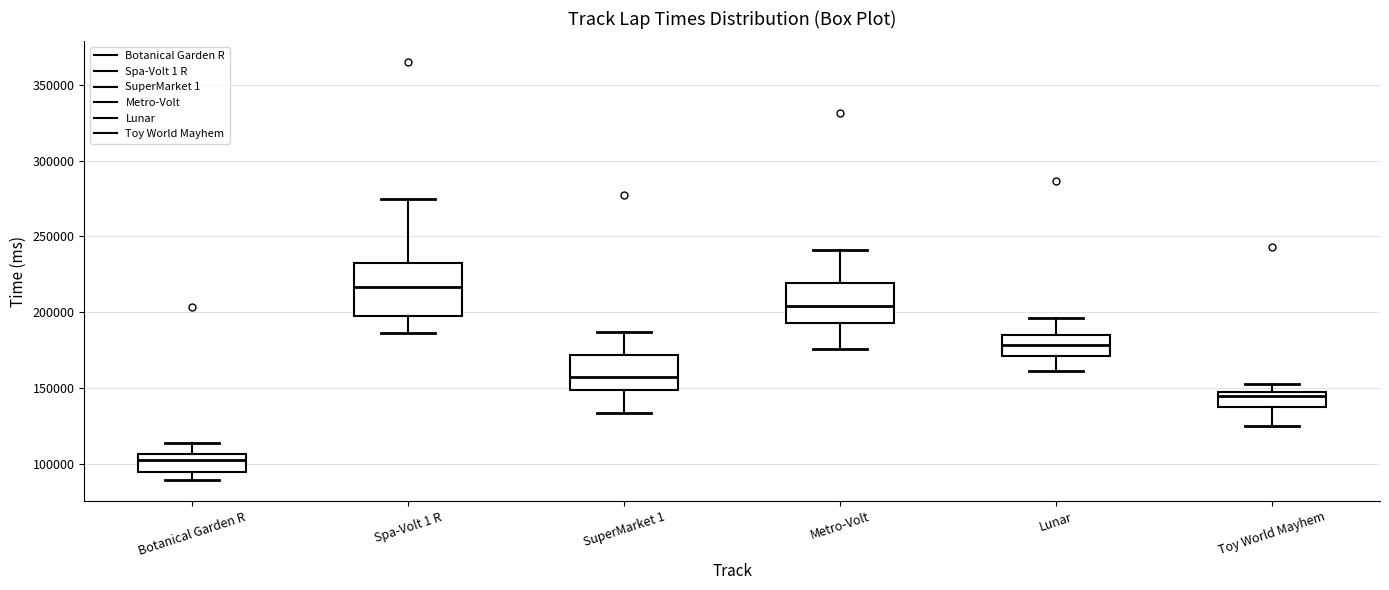

Reading left to right, read every box against the y-axis: the position of its median line, the range the box covers, and the ends of its whiskers. The values are not printed on the chart, so give them approximately, as read against the axis.

Botanical Garden R: median 105000 (just below the box's upper edge), box 95000 to 105000, whiskers 90000 to 115000
Spa-Volt 1 R: median 215000, box 200000 to 235000, whiskers 185000 to 275000
SuperMarket 1: median 155000, box 150000 to 170000, whiskers 135000 to 185000
Metro-Volt: median 205000, box 195000 to 220000, whiskers 175000 to 240000
Lunar: median 180000, box 170000 to 185000, whiskers 160000 to 195000
Toy World Mayhem: median 145000 (just below the box's upper edge), box 135000 to 145000, whiskers 125000 to 155000